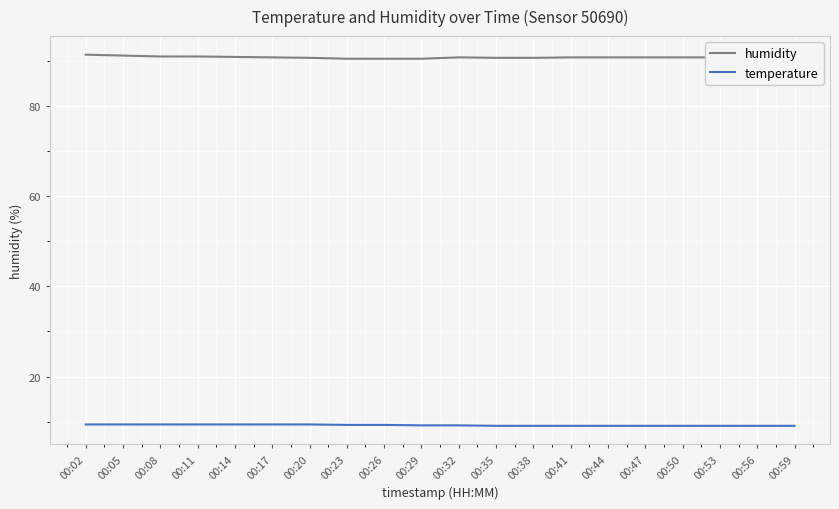

How many lines are shown in the chart?

2